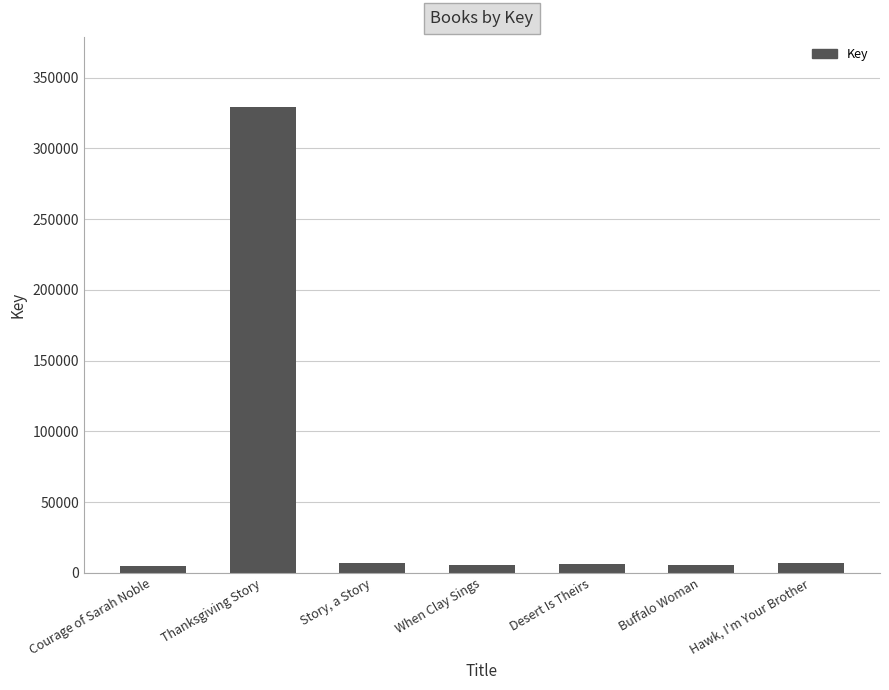

How many values are below 6001?

3